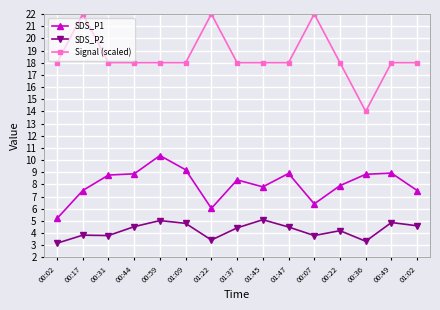

What position from the left is 00:07?

11